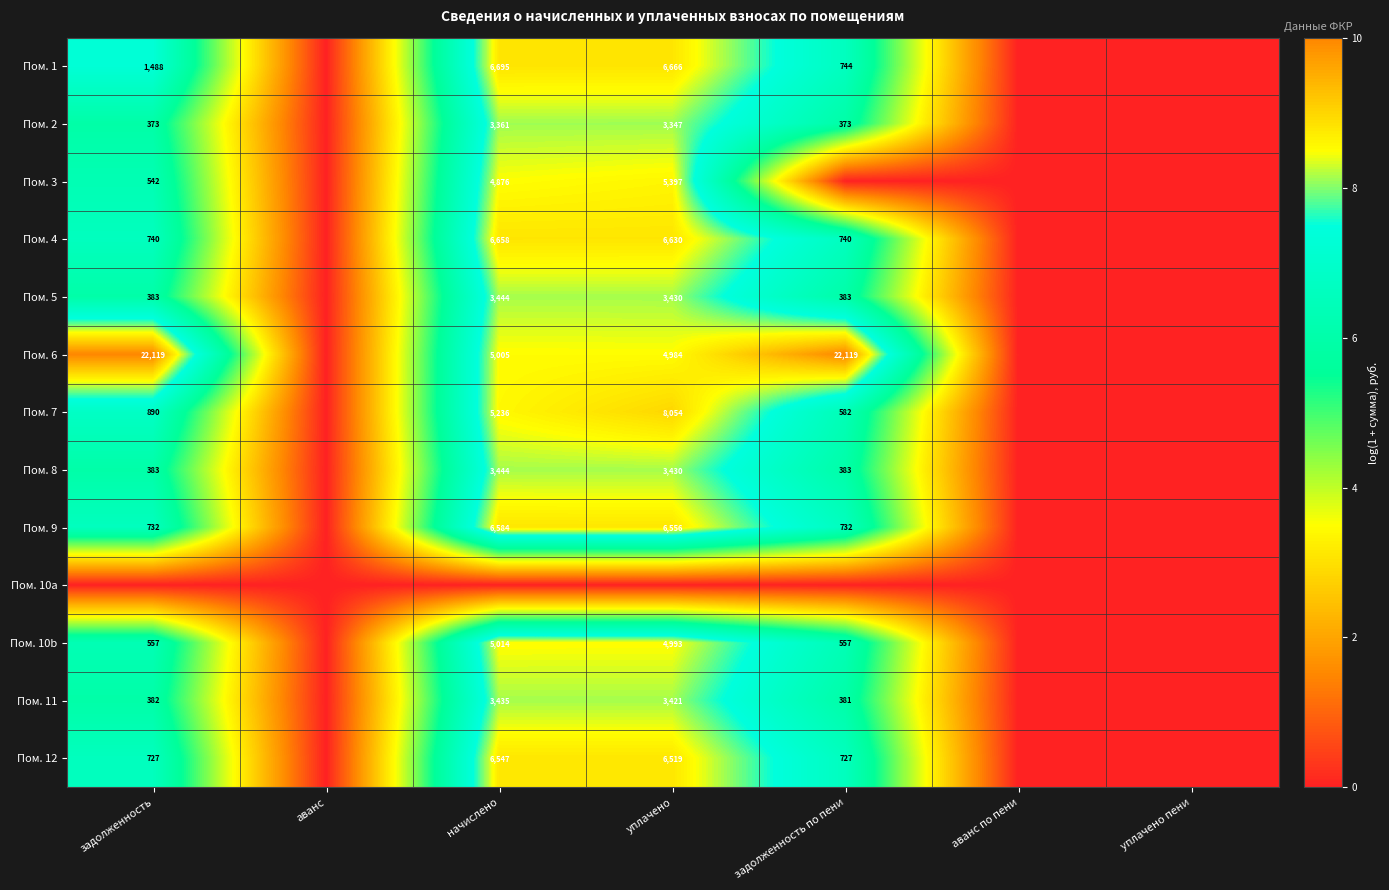

Is the value of Пом. 11 at задолженность по пени greater than the value of Пом. 2 at начислено?

No